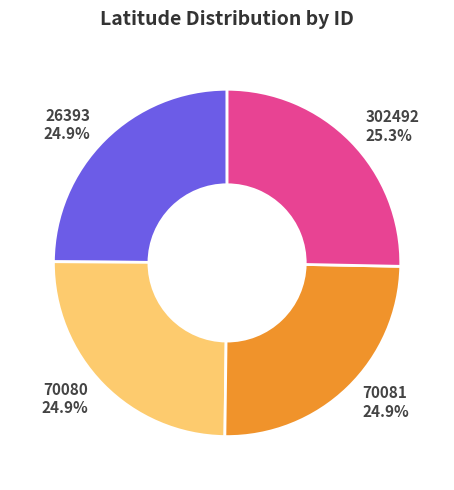

How many segments does this pie chart have?

4